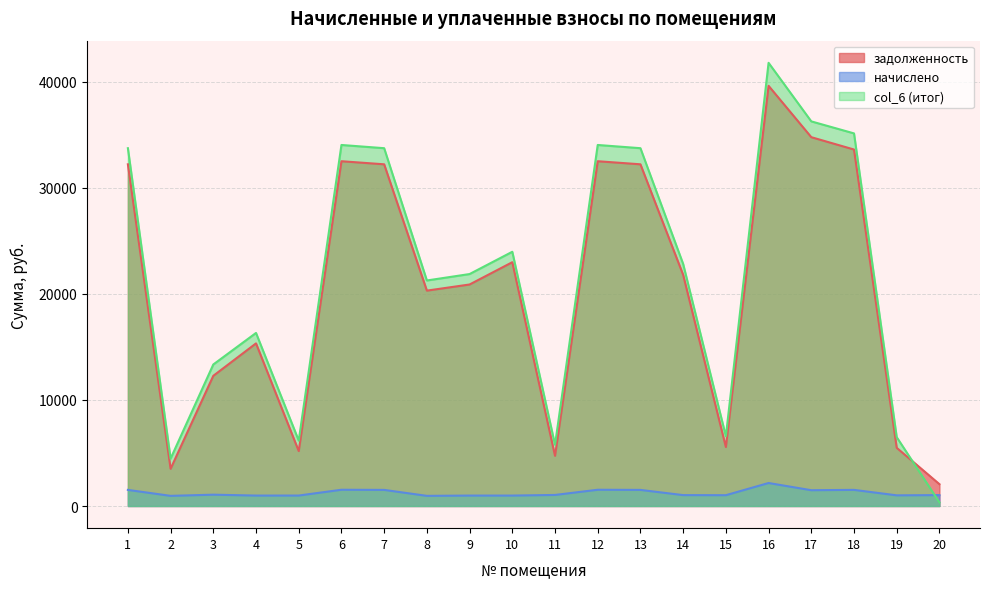

What is the value of the col_6 (итог) point at the 13th from the left?

33744.7